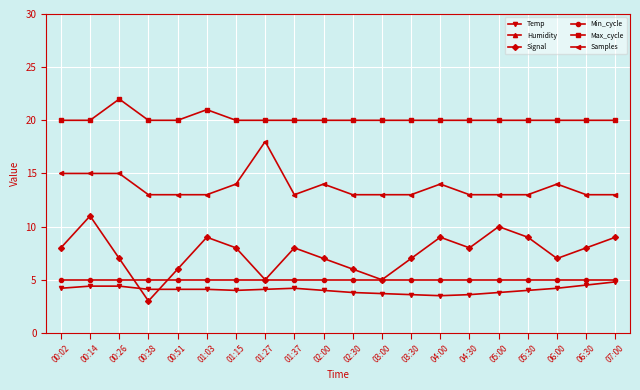

Read the Min_cycle value at 07:00.

5.0